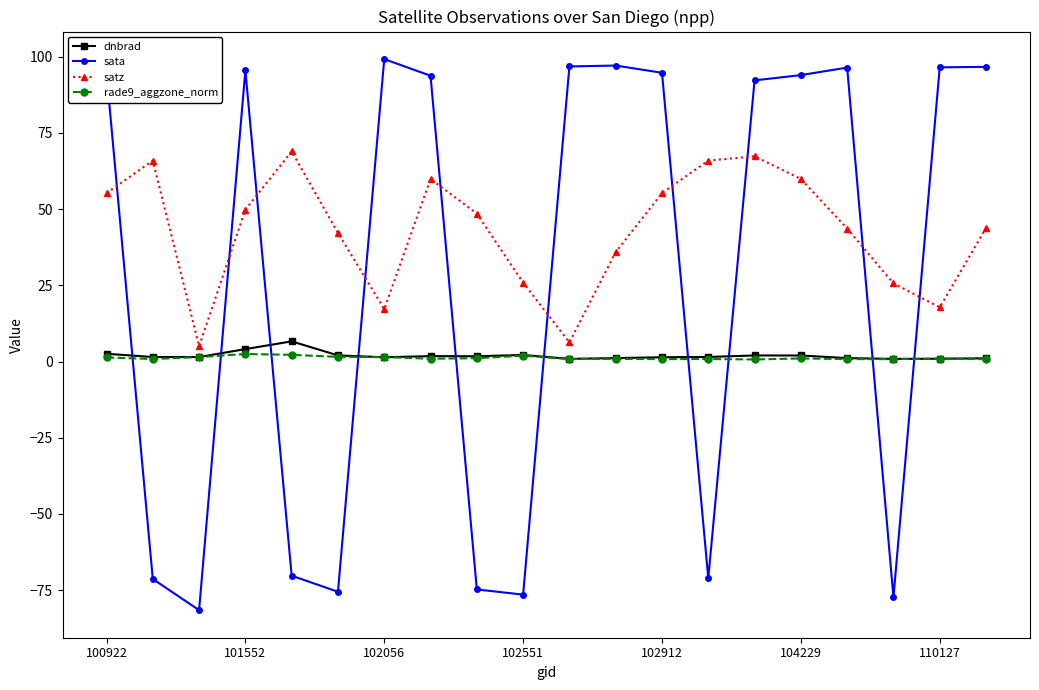

What is the difference between the maximum and minimum values in the satz series?

63.9